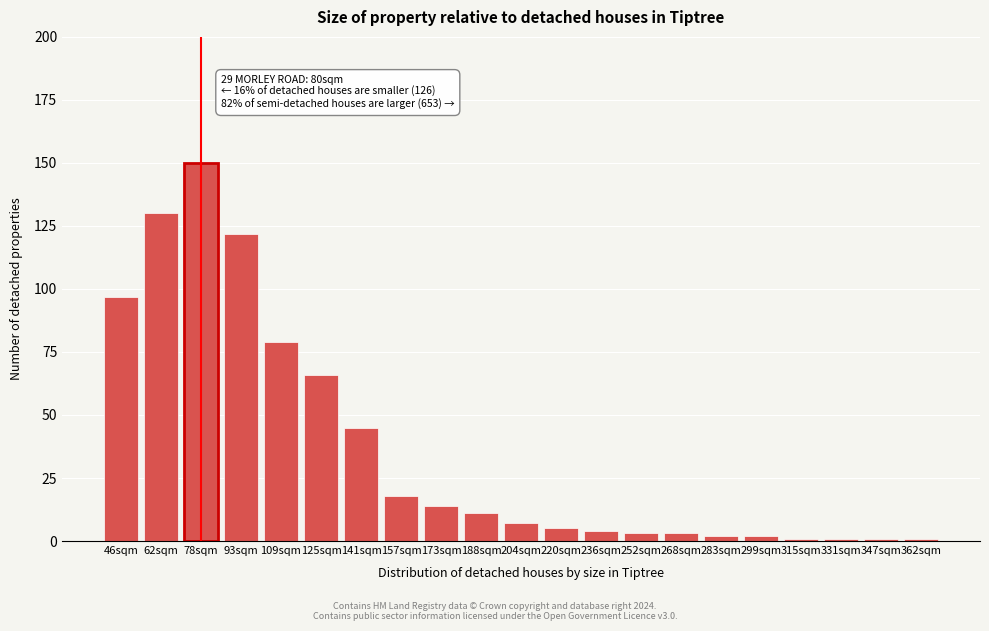

Reading left to right, list all the values displayed in this chart.

46sqm=97	62sqm=130	78sqm=150	93sqm=122	109sqm=79	125sqm=66	141sqm=45	157sqm=18	173sqm=14	188sqm=11	204sqm=7	220sqm=5	236sqm=4	252sqm=3	268sqm=3	283sqm=2	299sqm=2	315sqm=1	331sqm=1	347sqm=1	362sqm=1